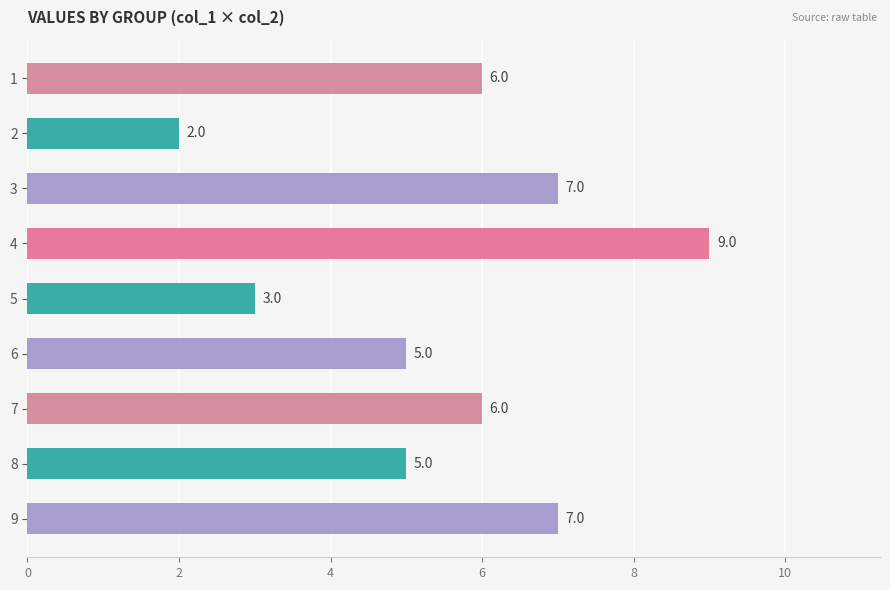

How many values are between 5 and 7?

6